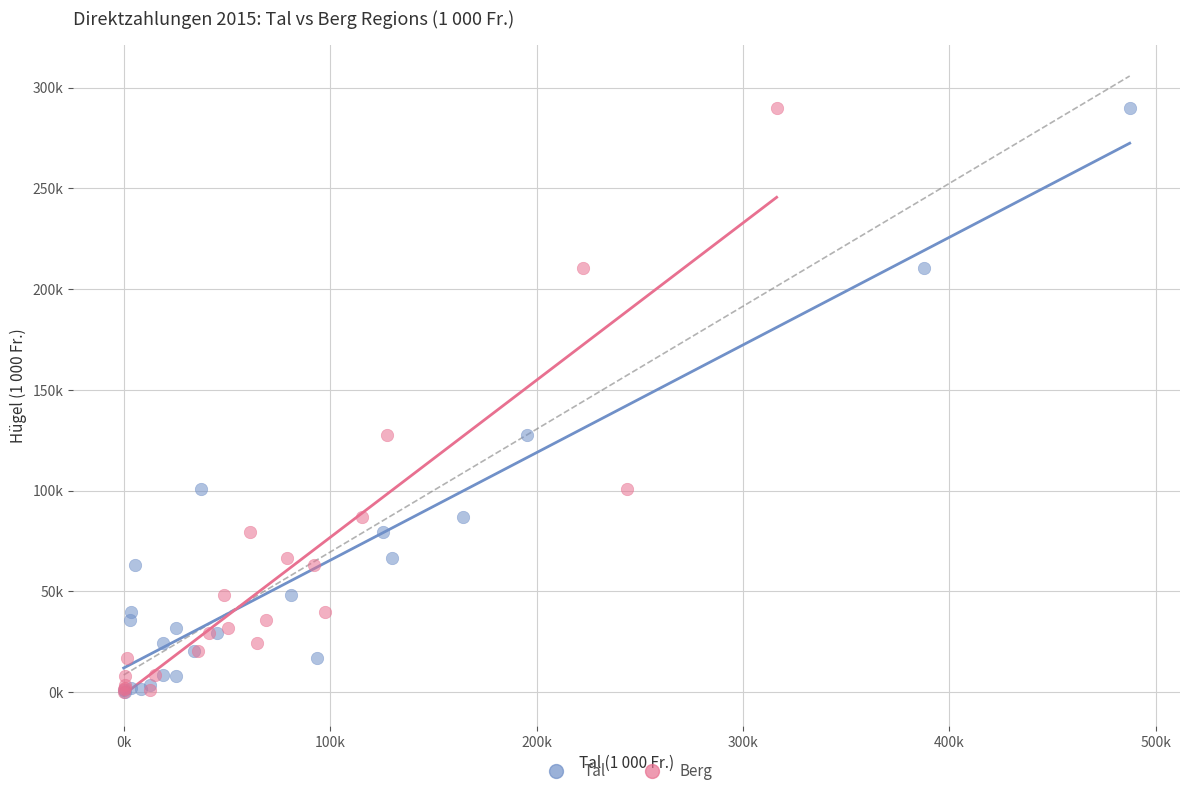

What are all the series names shown in the legend?

Tal, Berg